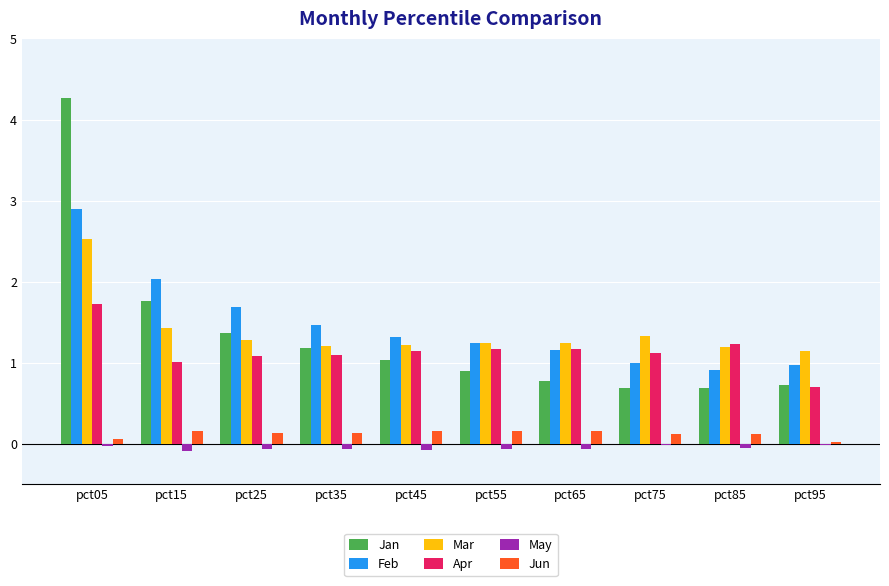

Is it true that Jun equals 0.1 at pct85?

True